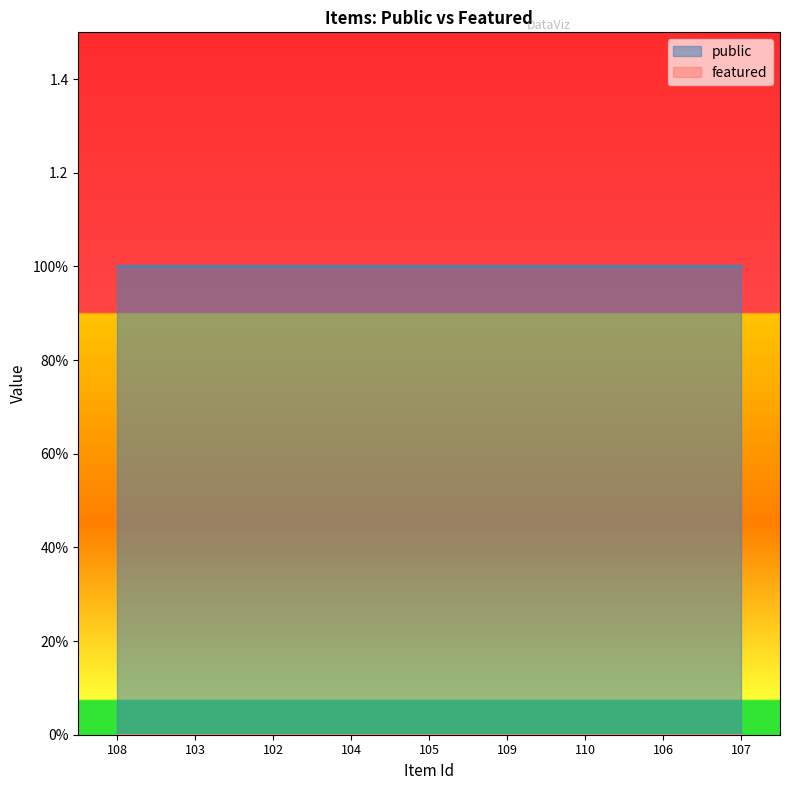

True or false: featured and public cross at least once.

False